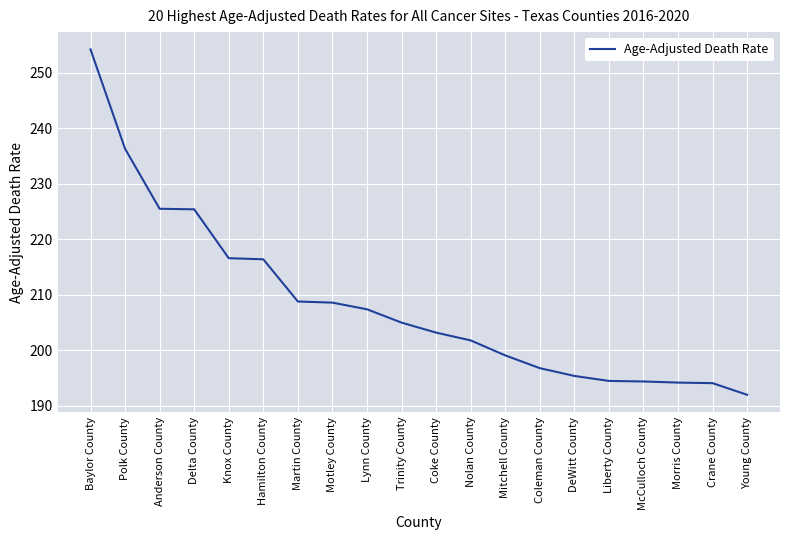

Which label corresponds to the largest value in the chart?

Baylor County